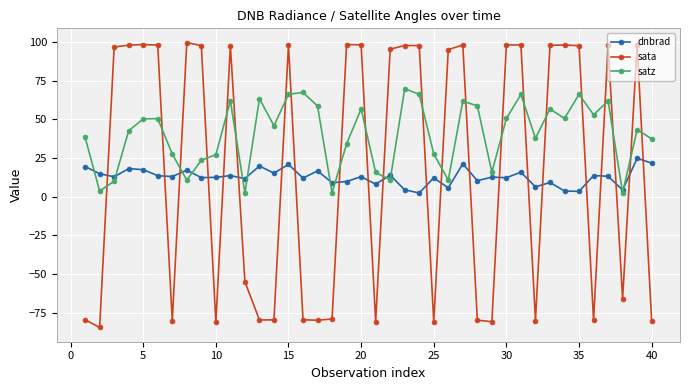

How many lines are shown in the chart?

3